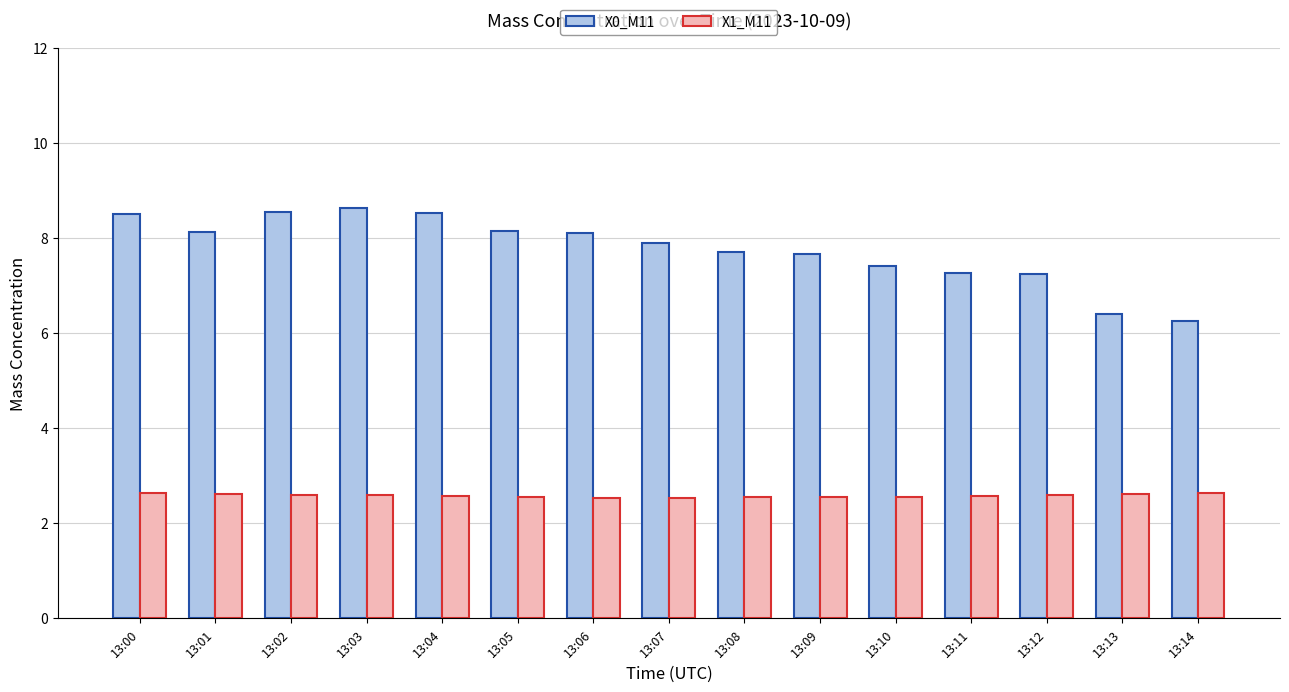

Which series changed the most between 13:06 and 13:12?

X0_M11